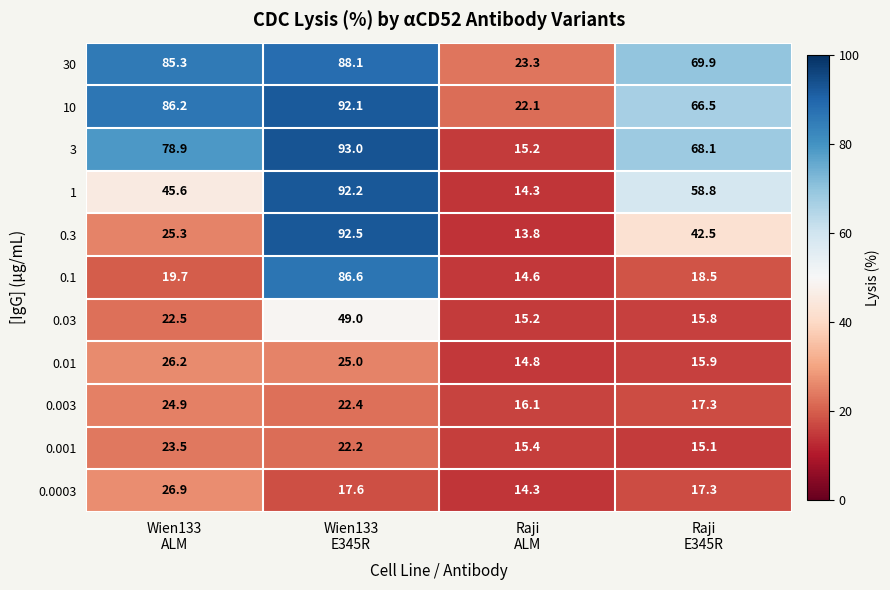

List the series in order of their peak value, highest first.

3, 0.3, 1, 10, 30, 0.1, 0.03, 0.0003, 0.01, 0.003, 0.001